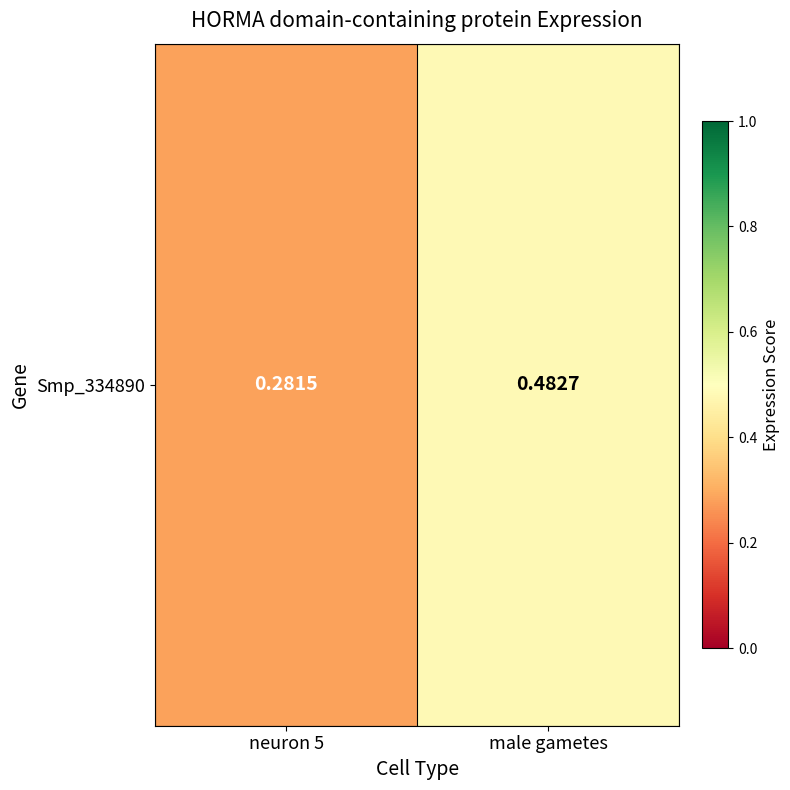

What value does the data have at neuron 5?

0.3